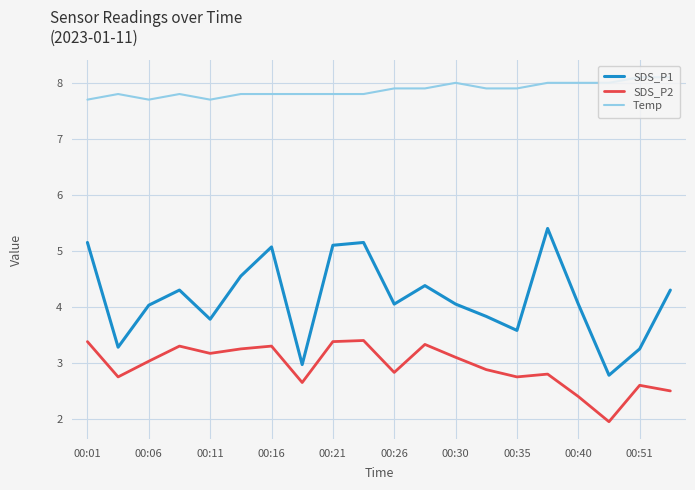

True or false: SDS_P2 has more than 2 points higher than both neighbors.

True